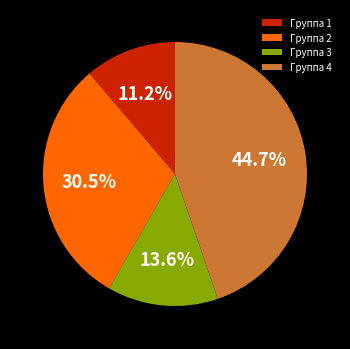

Does Группа 4 account for over 50% of the chart?

No